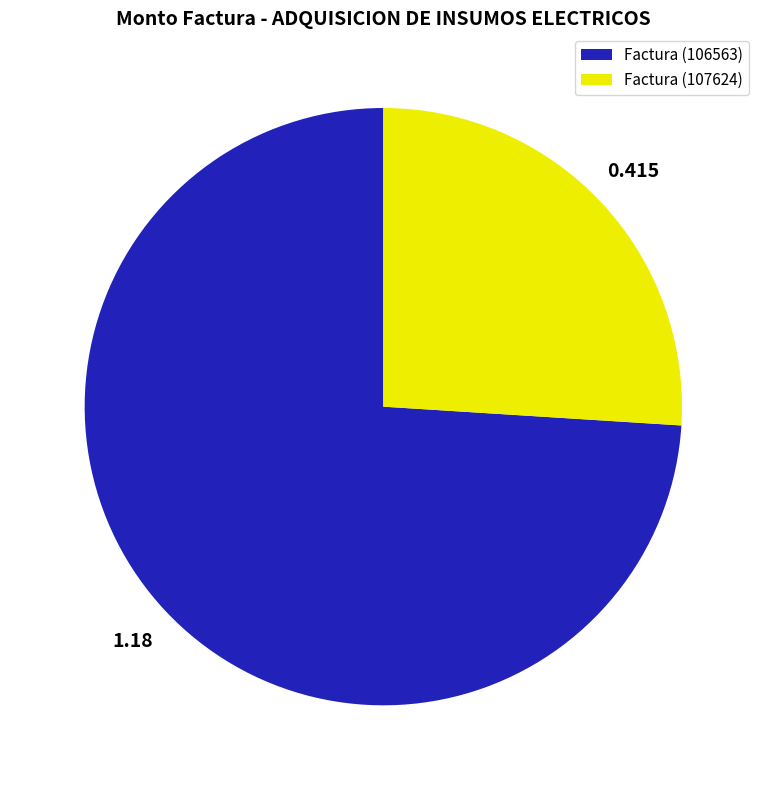

Is the sum of Factura (107624) and Factura (106563) greater than half?

Yes